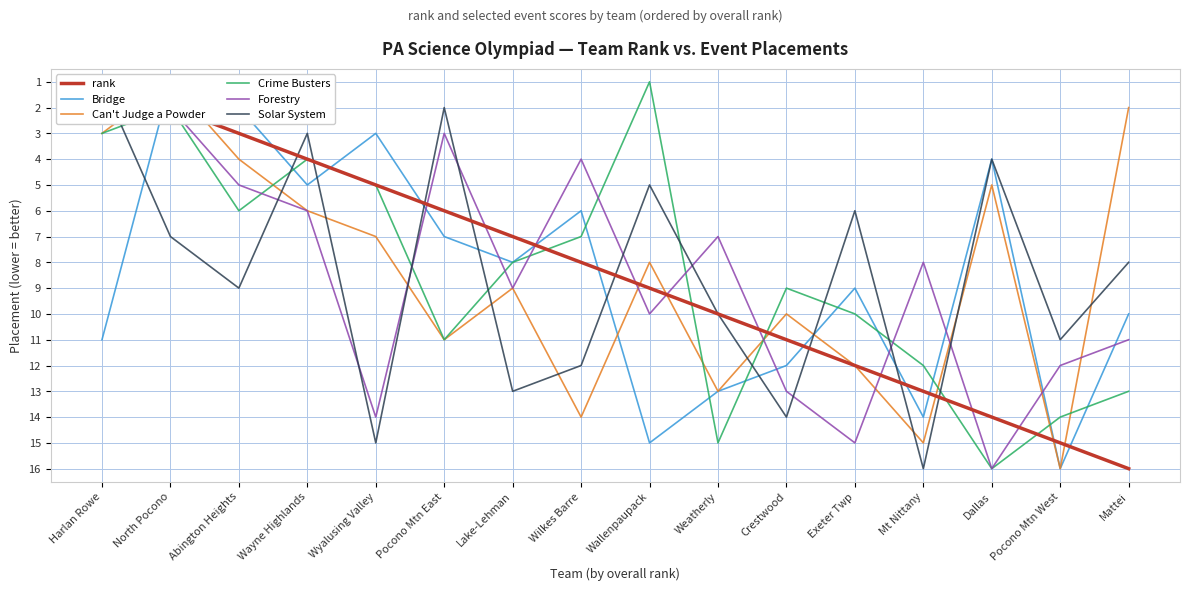

What is the total value across all series at Lake-Lehman?

54